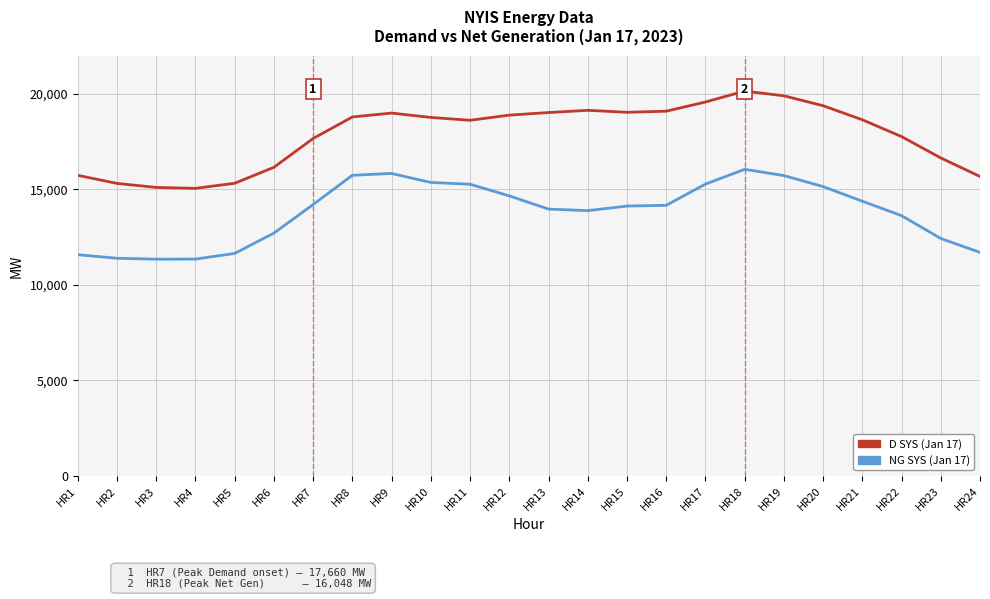

What is the total value across all series at HR1?

27312